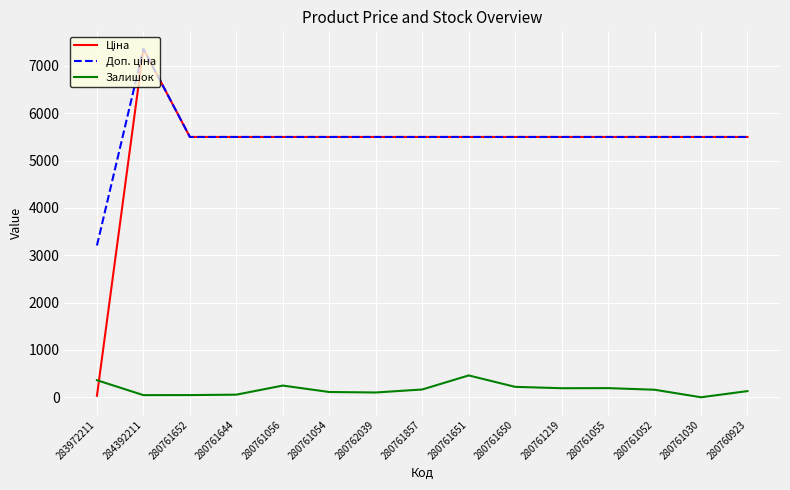

True or false: Залишок has a value of 220.0 at 280761650.

True